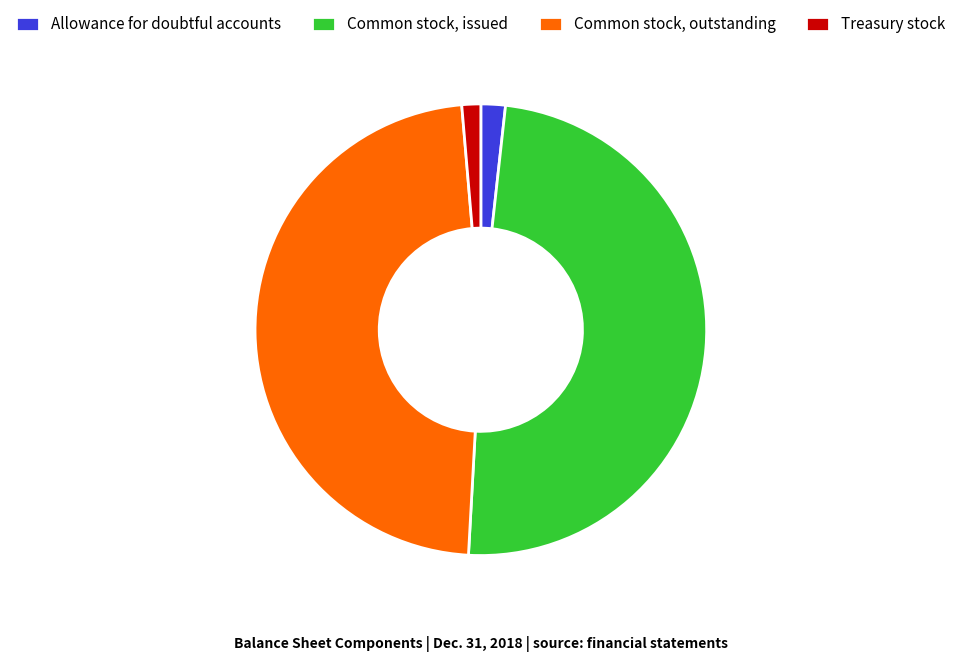

Does any single category account for the majority?

No